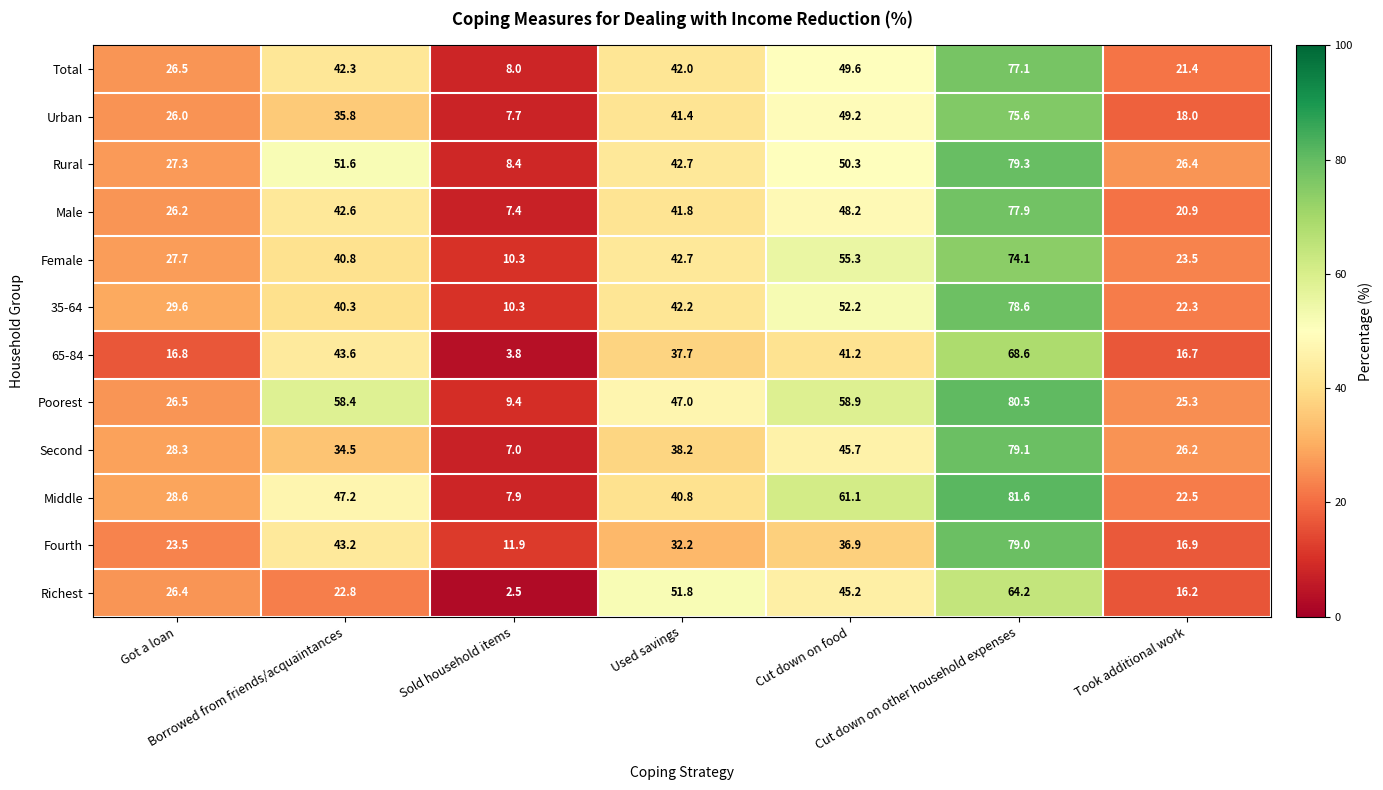

What is the minimum value shown in the chart?

2.5